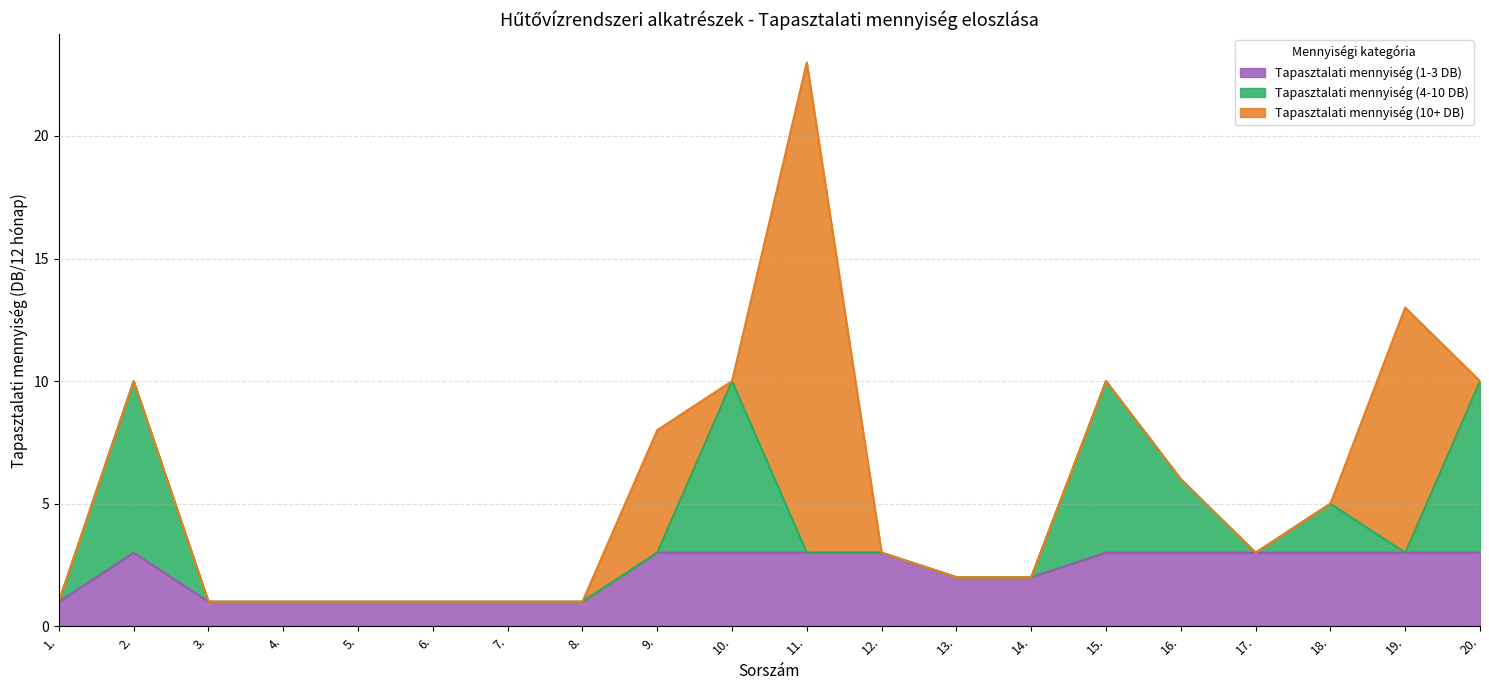

What is the total value across all series at 16.?

6